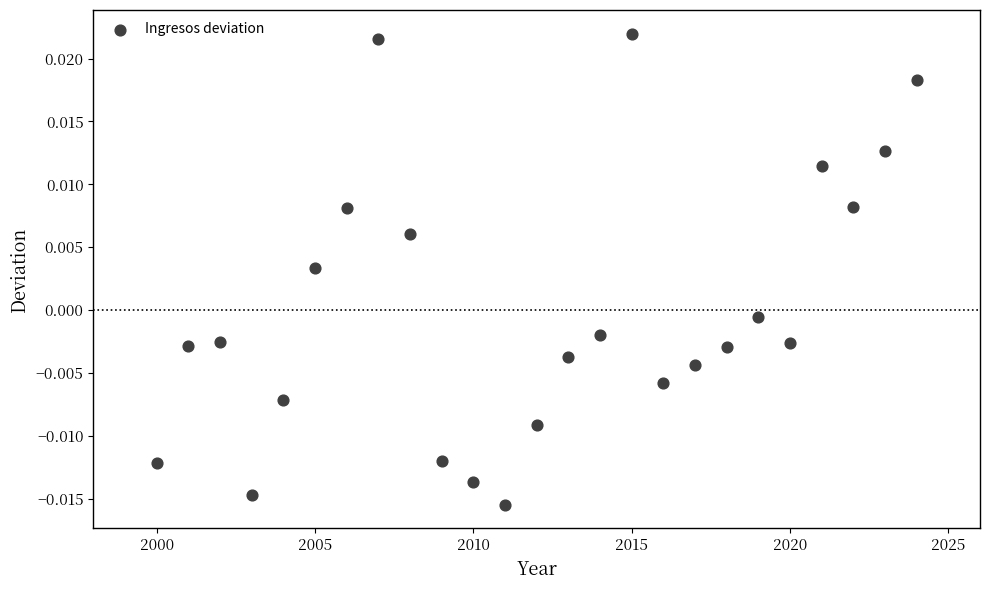

What is the range of X values (max minus min)?

24.0